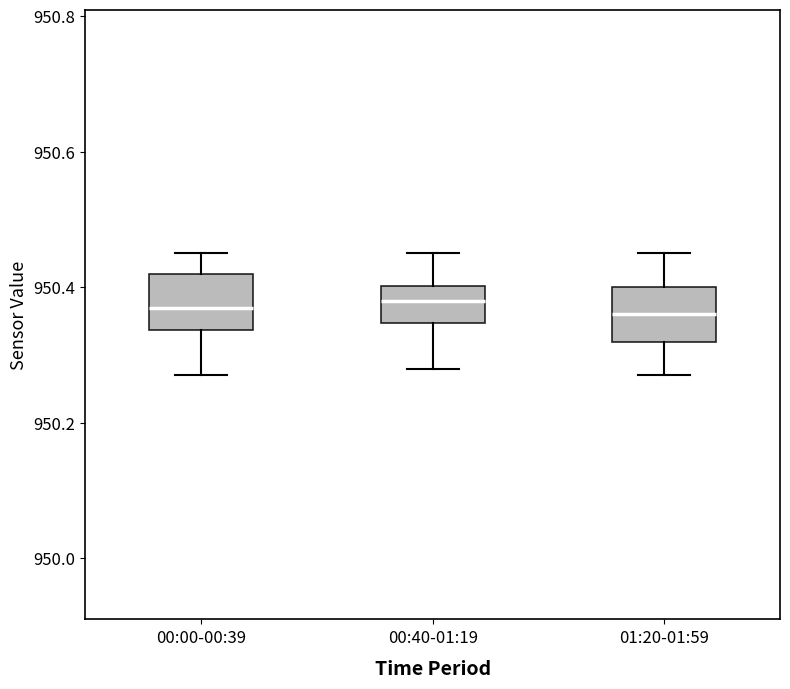

Where is the lower edge of the box for 00:00-00:39 on the y-axis? The values are not printed on the chart, so give them approximately, as read against the axis.

950.34